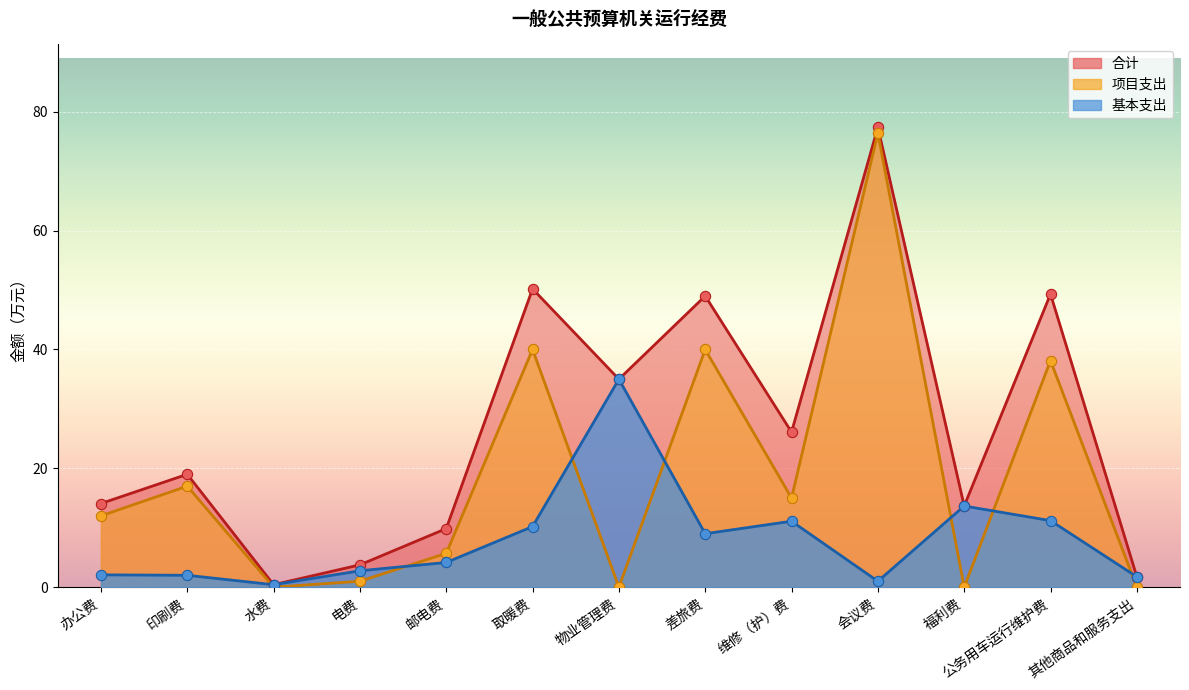

At which category is the sum across all series the highest?

会议费